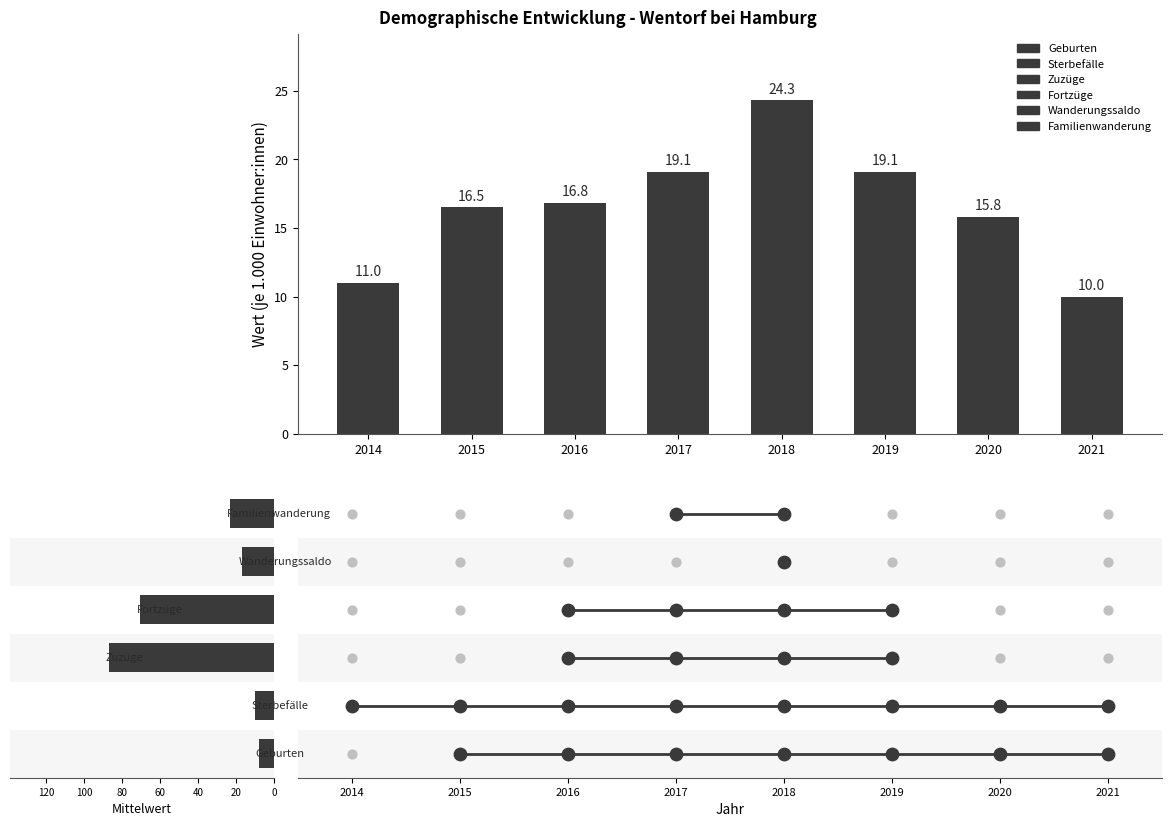

What is the change in value from 2015 to 2016?

+0.3